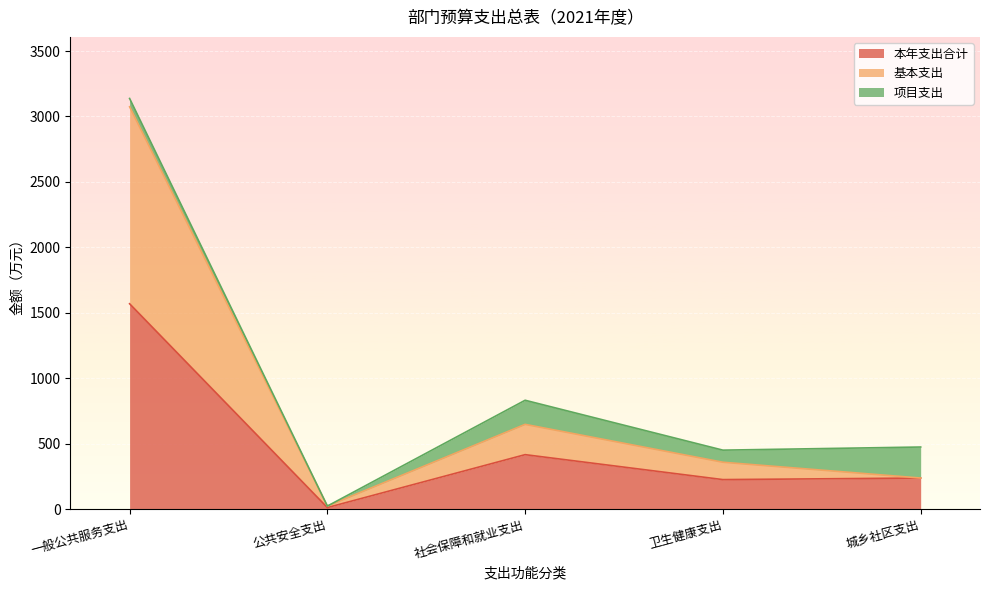

True or false: 本年支出合计 and 基本支出 cross at least once.

False